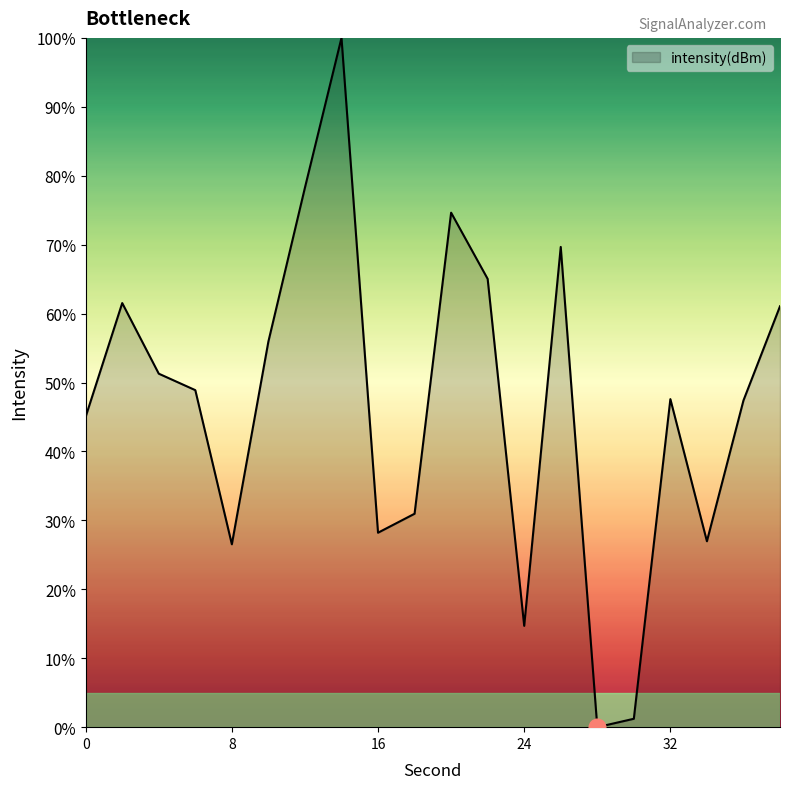

What is the greatest value displayed?

100.0